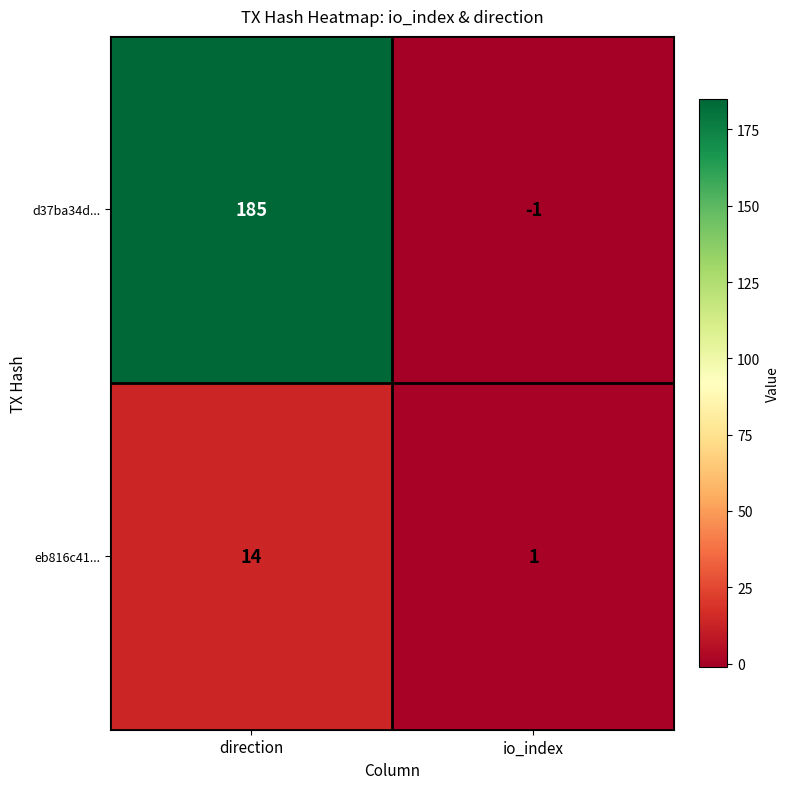

Which category has the highest value across all series?

direction